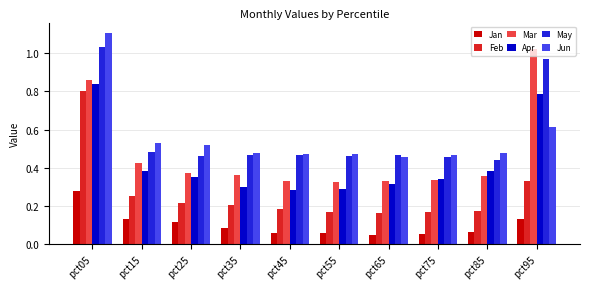

What is the difference between the maximum and second lowest values in the Mar series?

0.7